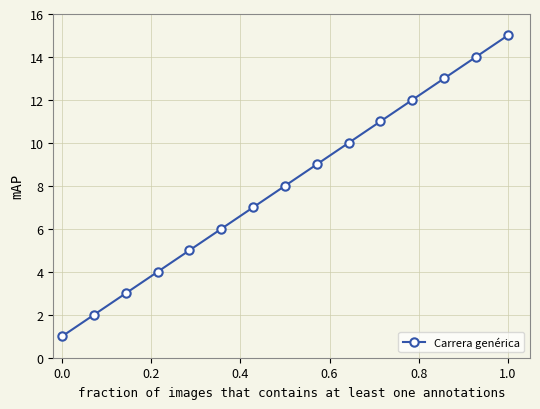

True or false: there are more than 1 points higher than both neighbors.

False